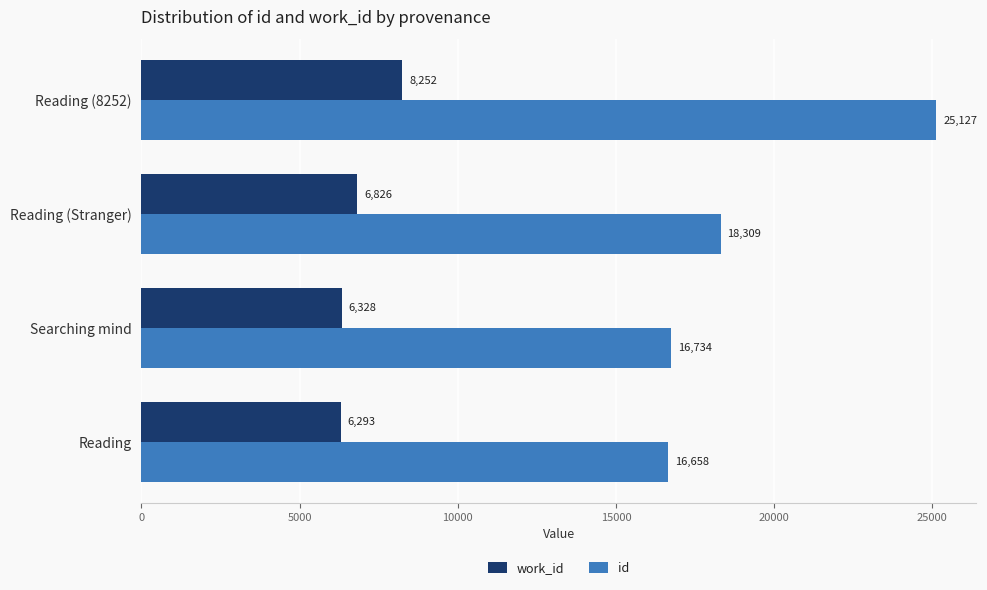

What are all the series names shown in the legend?

work_id, id